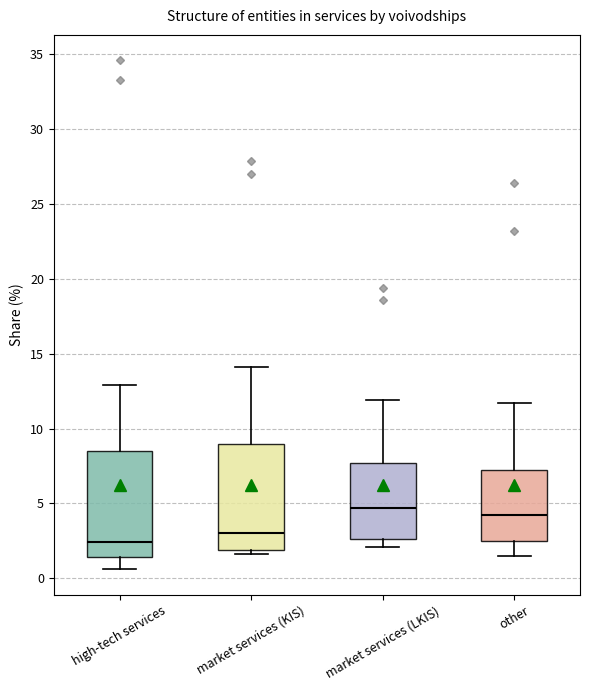

Which box's median line is the lowest?

high-tech services